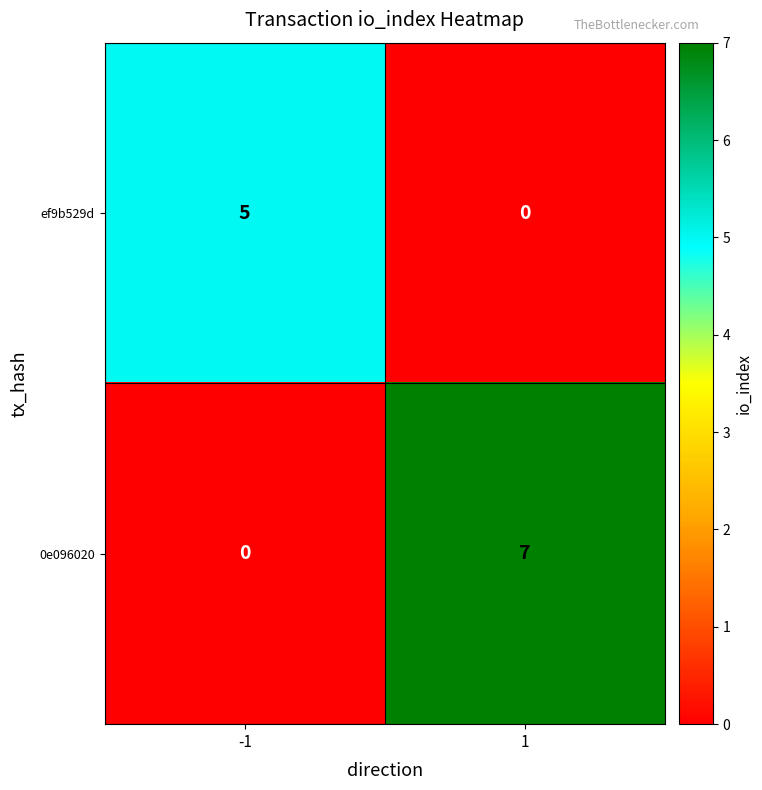

What is the spread (max minus min) of values at 1?

7